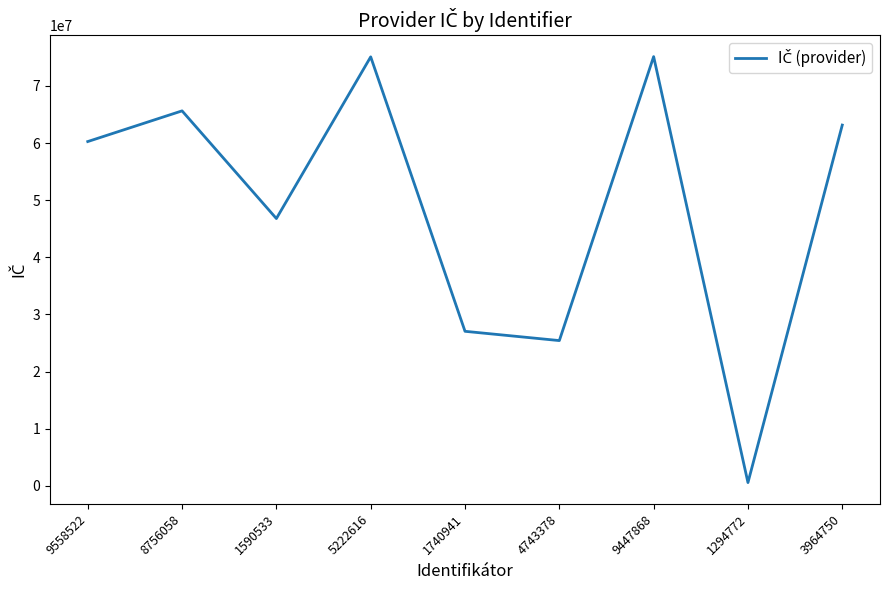

What is the change in value from 8756058 to 4743378?

-40222920